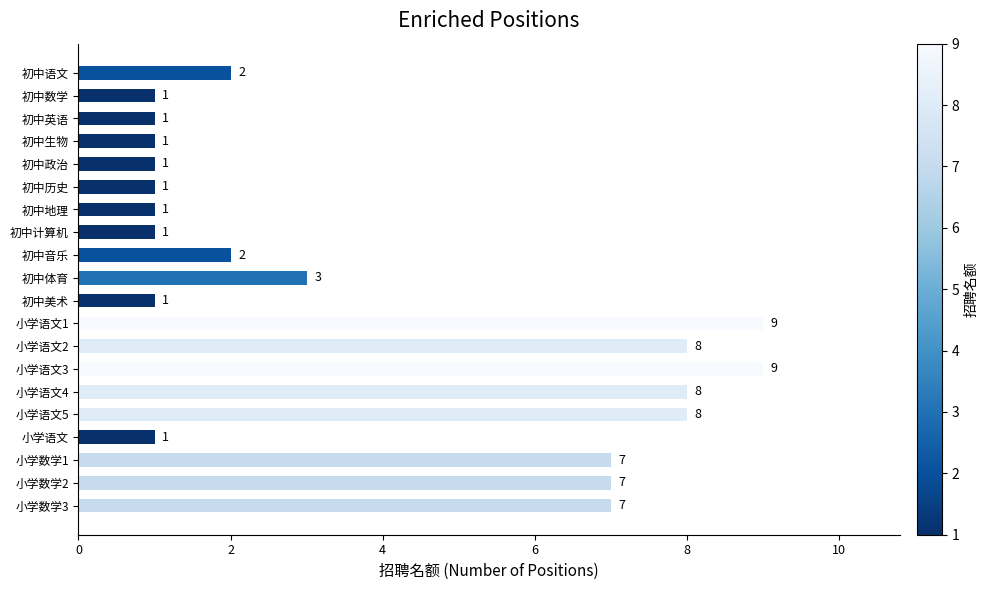

Reading top to bottom, list all the values displayed in this chart.

初中语文=2	初中数学=1	初中英语=1	初中生物=1	初中政治=1	初中历史=1	初中地理=1	初中计算机=1	初中音乐=2	初中体育=3	初中美术=1	小学语文1=9	小学语文2=8	小学语文3=9	小学语文4=8	小学语文5=8	小学语文=1	小学数学1=7	小学数学2=7	小学数学3=7